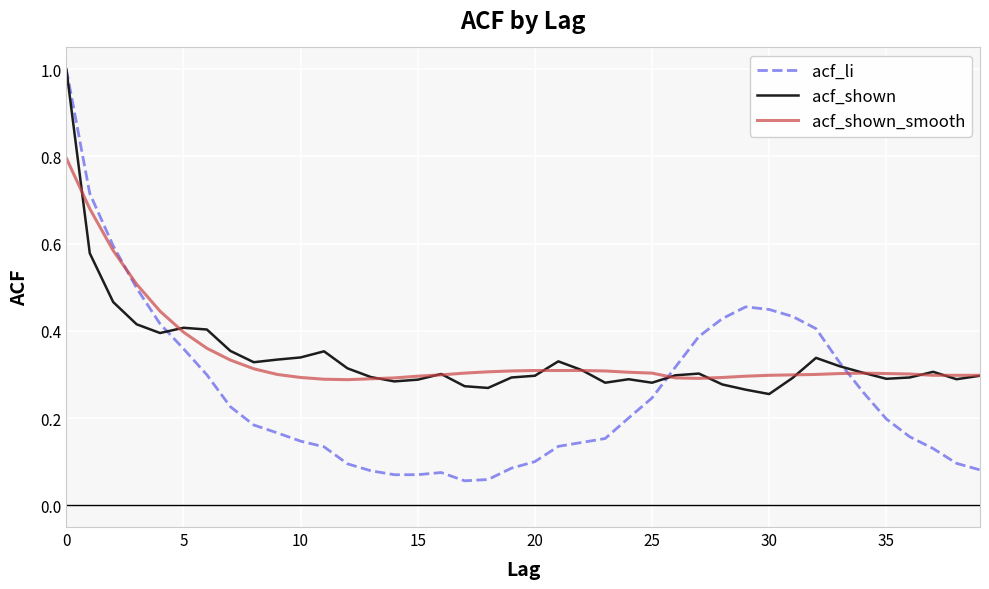

Which series has the widest spread of values?

acf_li